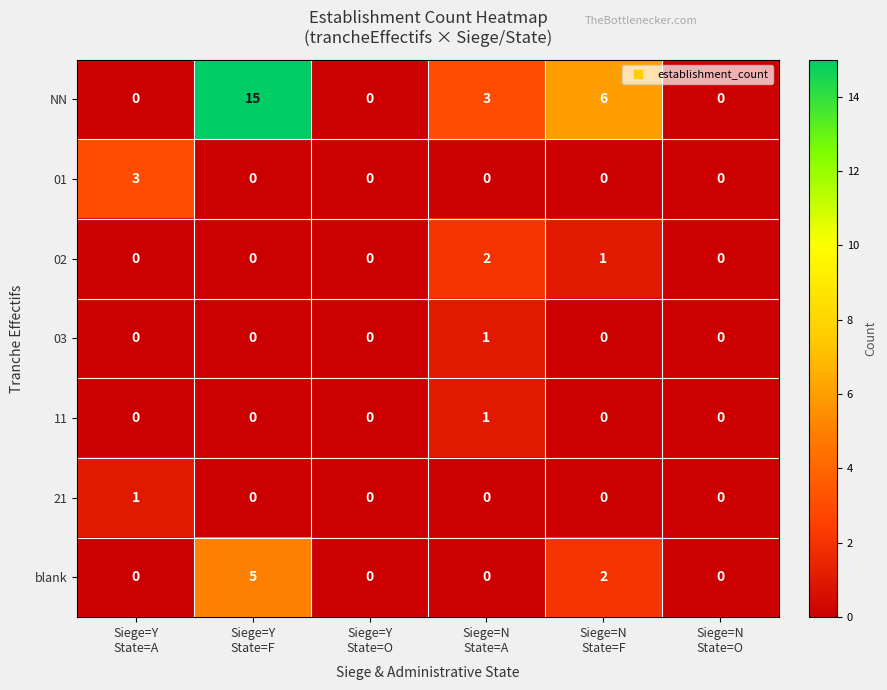

Count the number of categories in the chart.

6